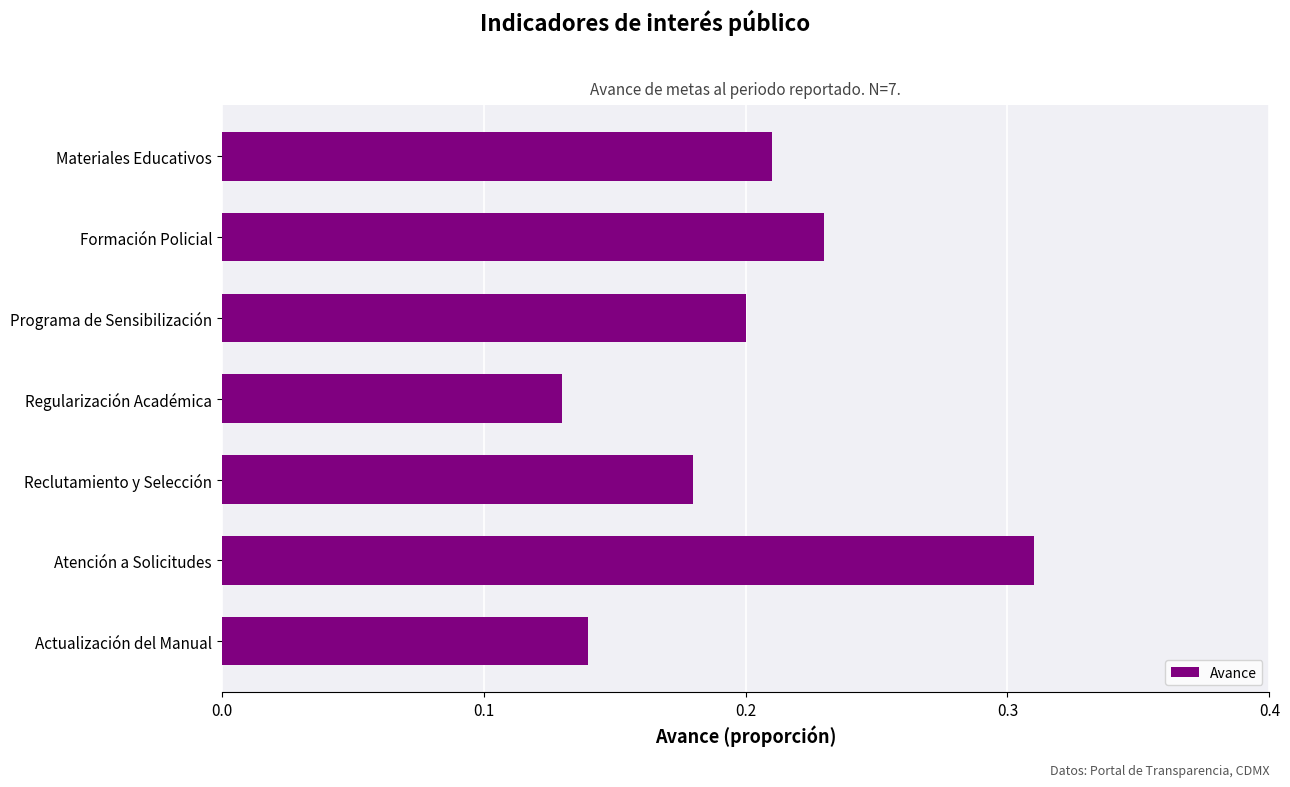

List the labels in order of value, smallest first.

Regularización Académica, Actualización del Manual, Reclutamiento y Selección, Programa de Sensibilización, Materiales Educativos, Formación Policial, Atención a Solicitudes